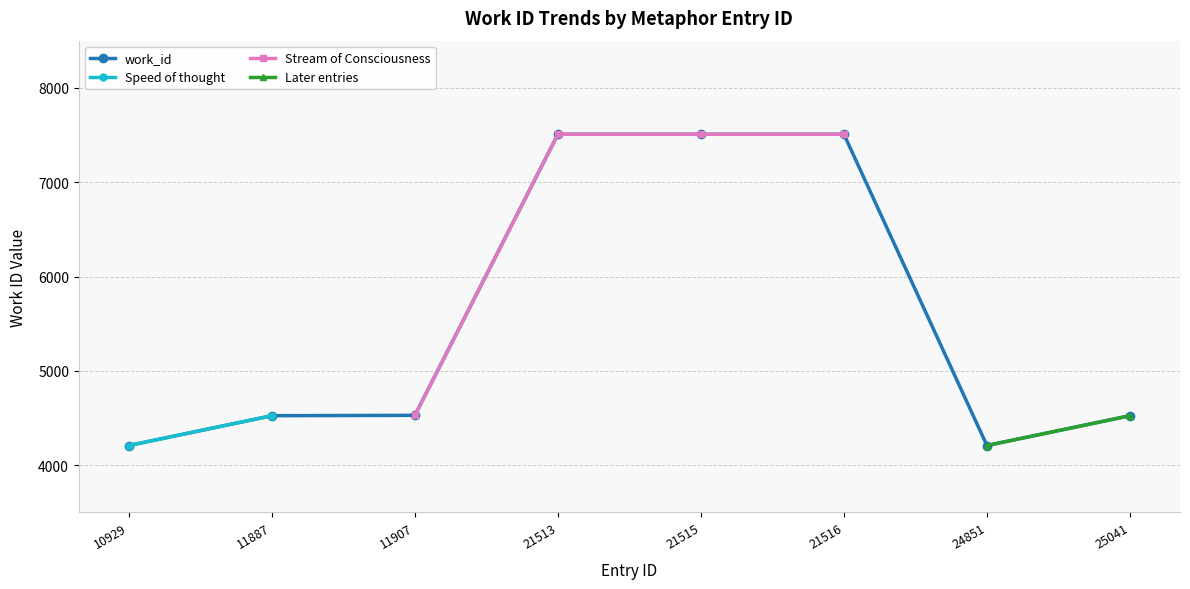

What is the value of the 8th point from the left?

4525